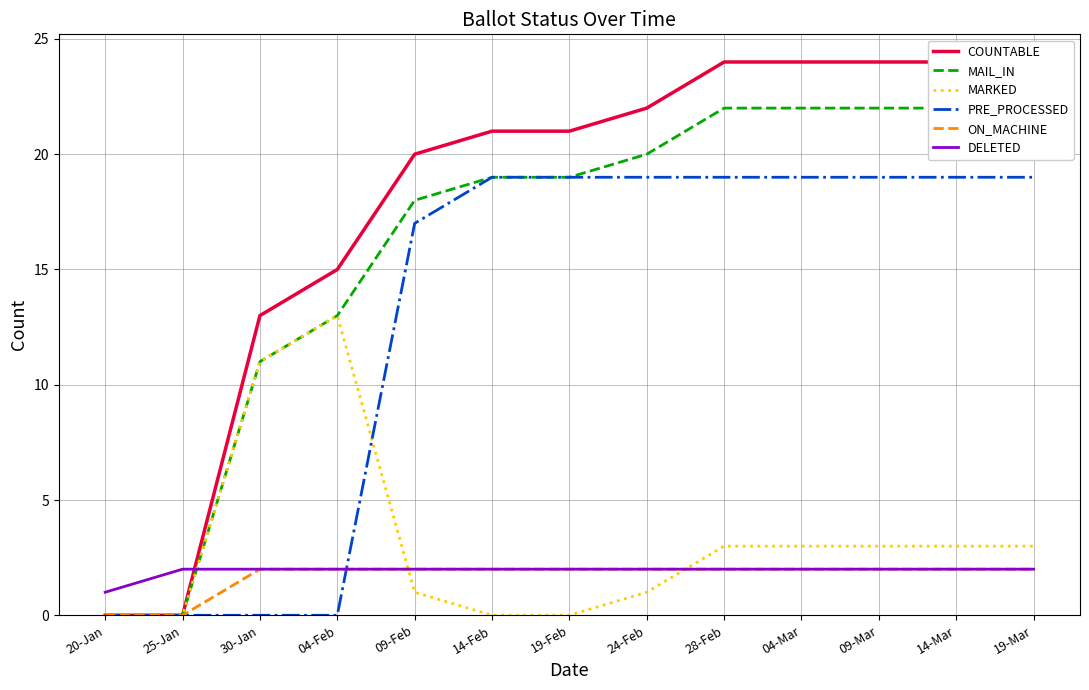

What is the spread (max minus min) of values at 28-Feb?

22